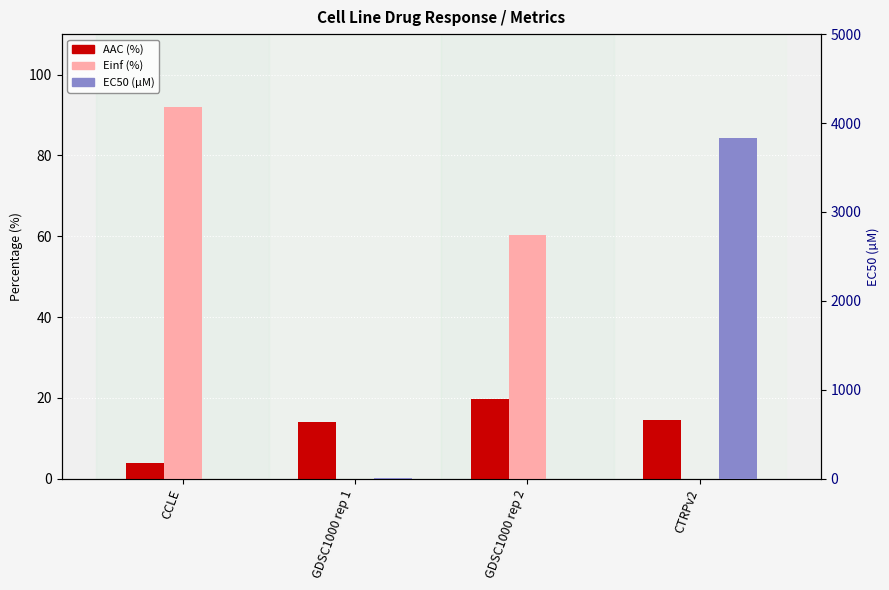

Which series changed the most between GDSC1000 rep 1 and GDSC1000 rep 2?

Einf (%)